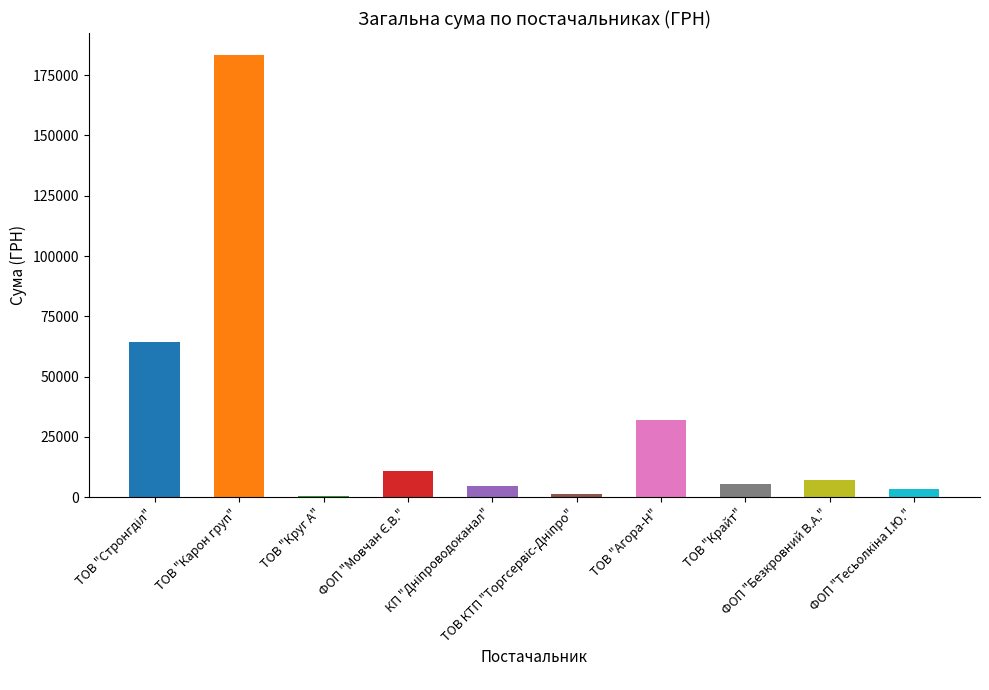

What is the maximum value shown in the chart?

183316.5